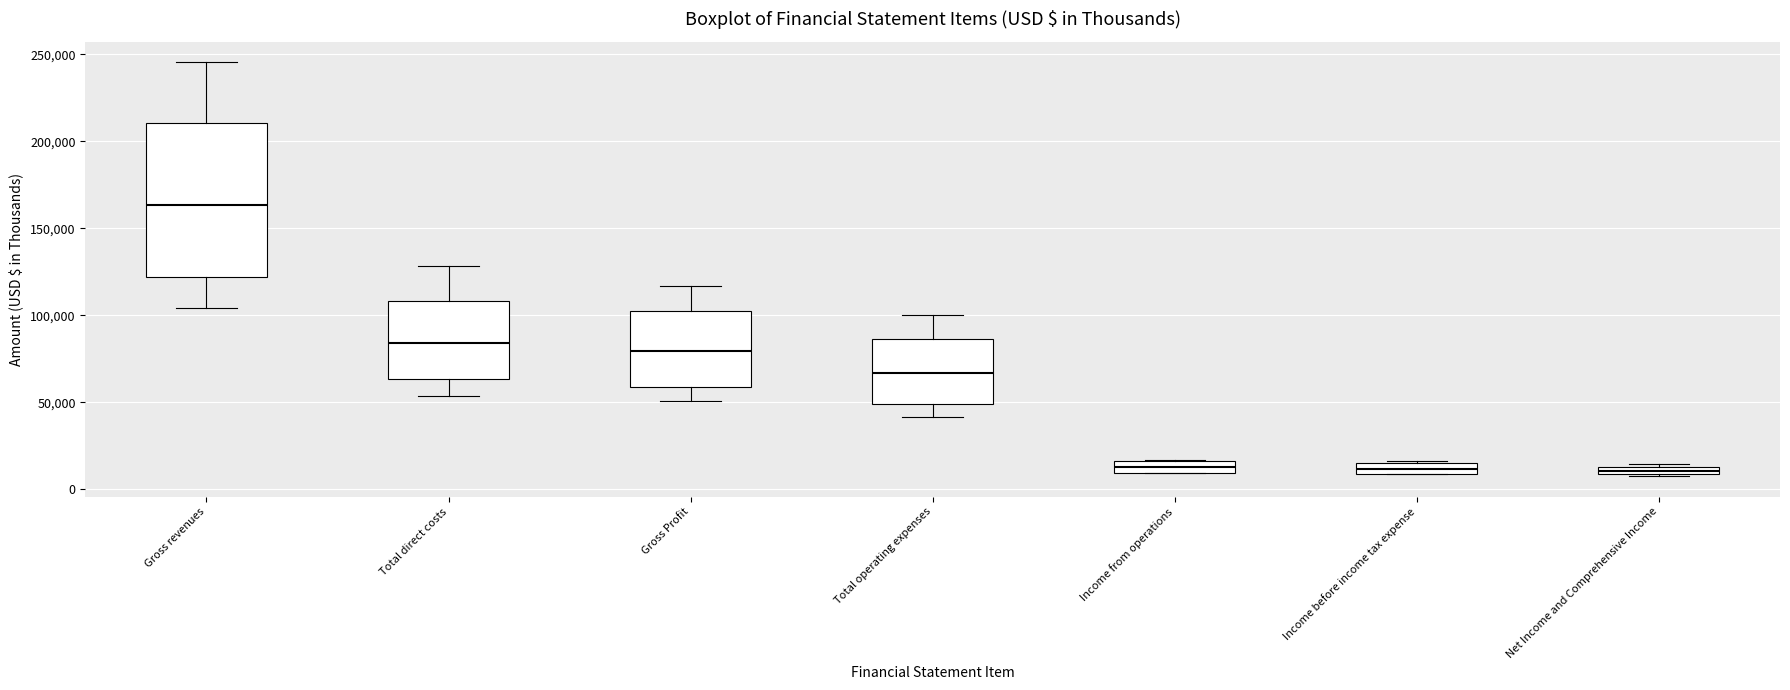

Which box has the highest median line?

Gross revenues